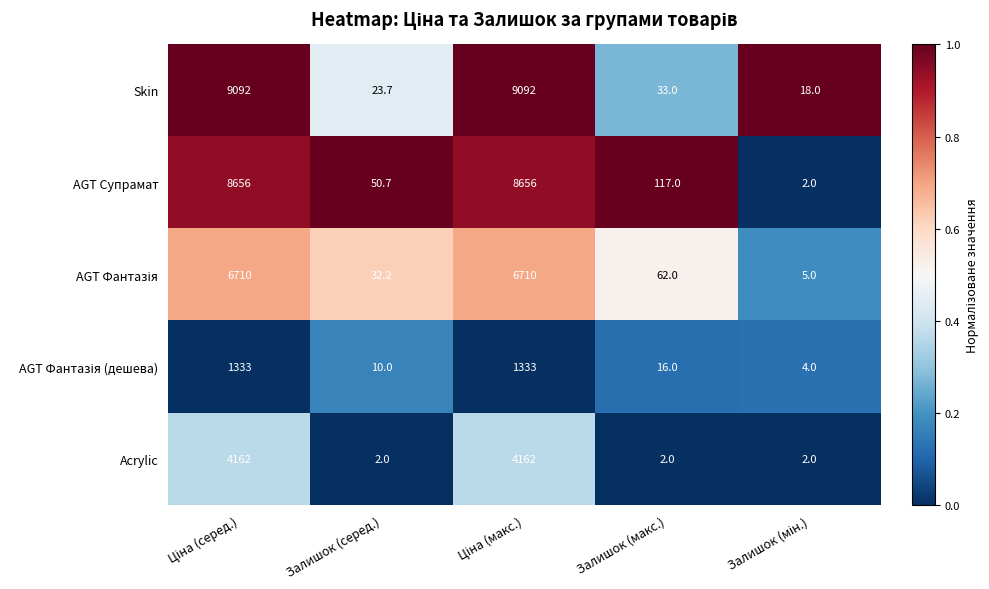

What is the difference between the highest and lowest values at Залишок (серед.)?

48.7